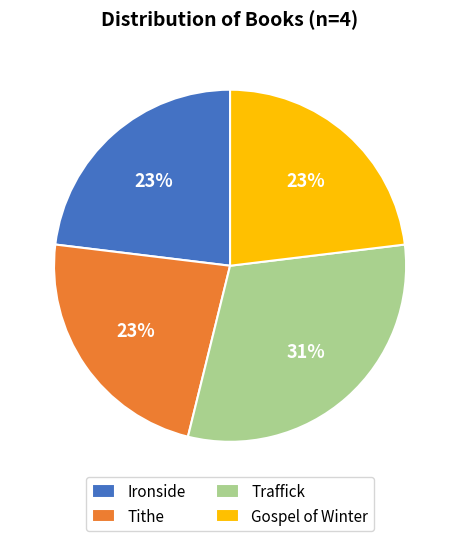

Does any single category account for the majority?

No